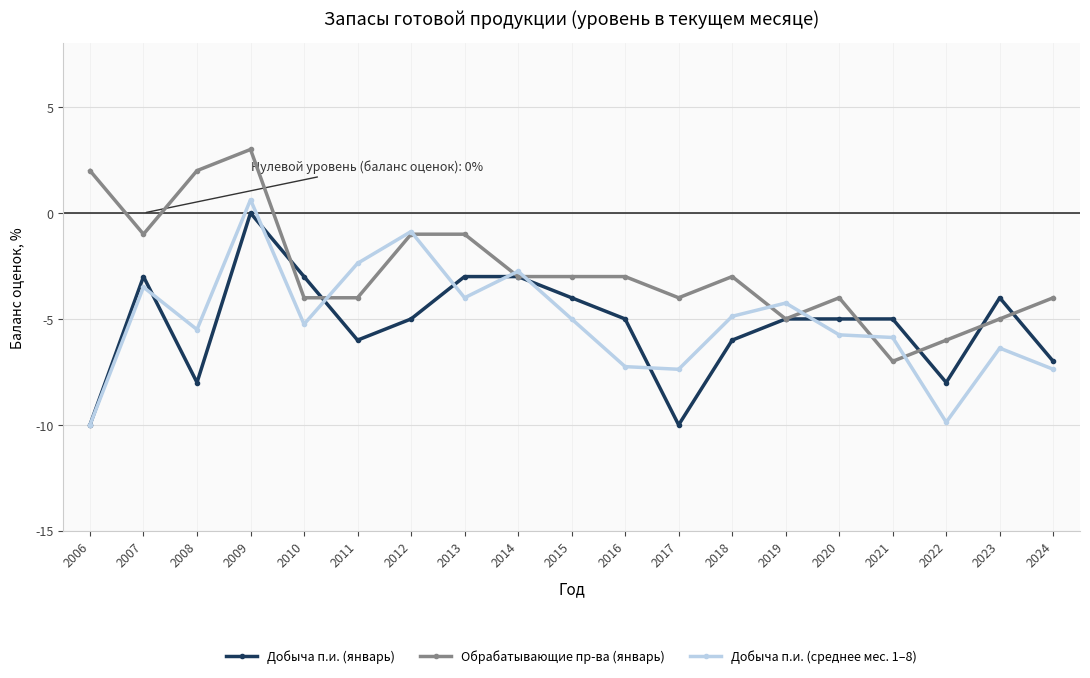

Between which two adjacent categories do Добыча п.и. (январь) and Обрабатывающие пр-ва (январь) first intersect?

2009 and 2010